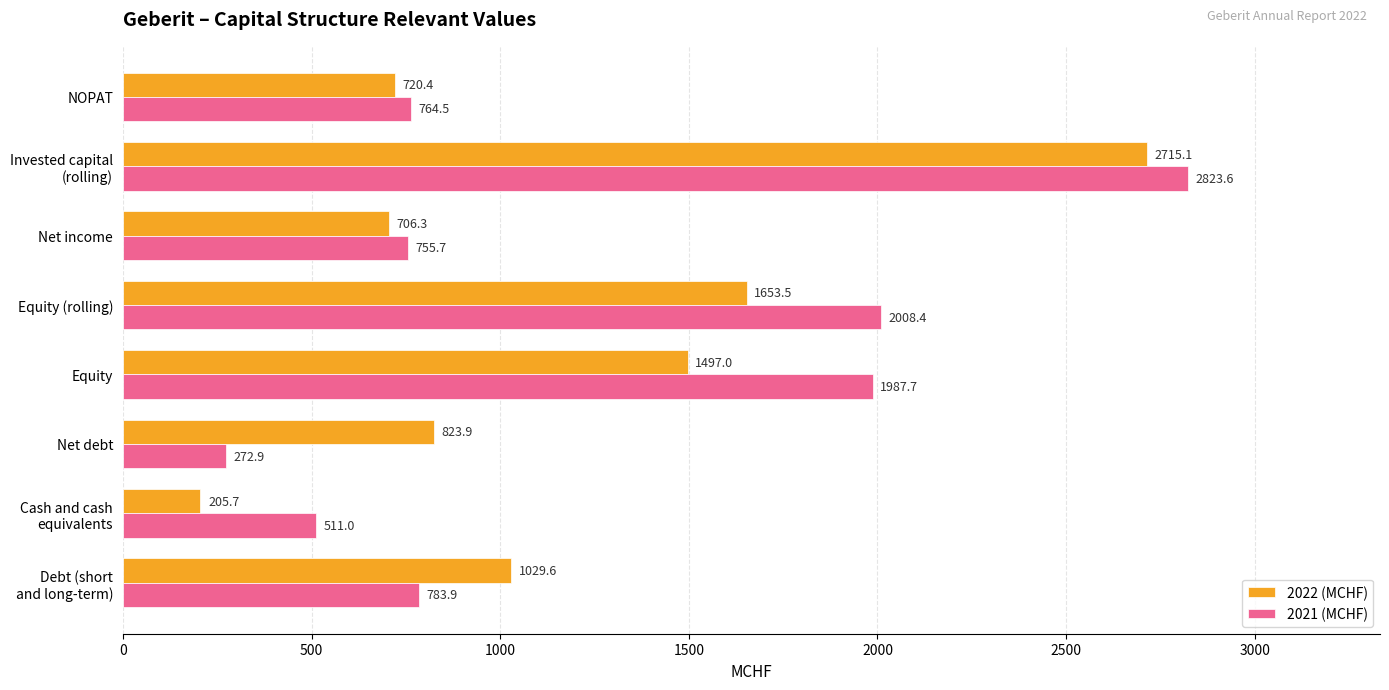

List the series in order of their overall mean, lowest first.

2022 (MCHF), 2021 (MCHF)